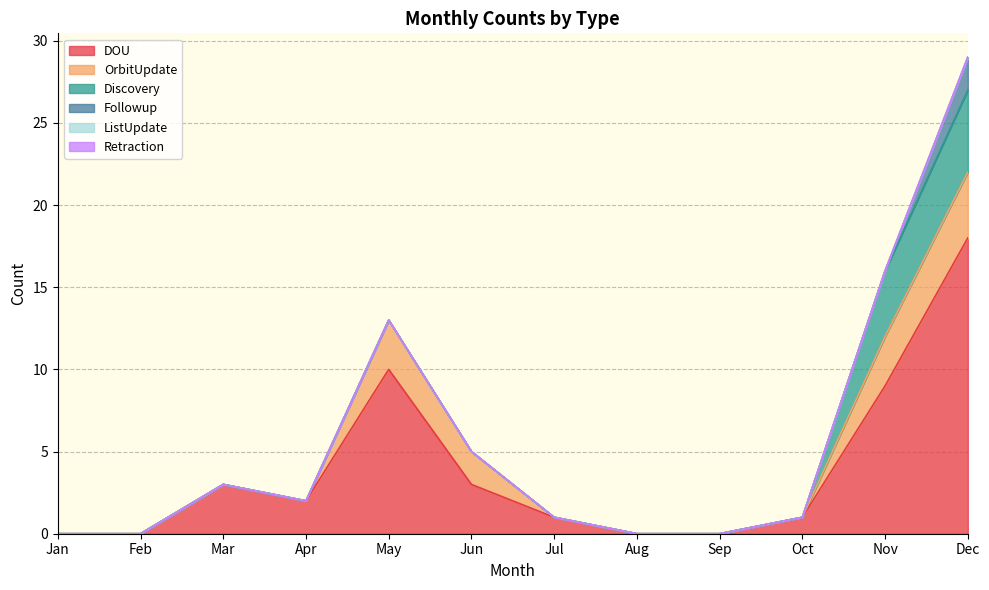

How many lines are shown in the chart?

6